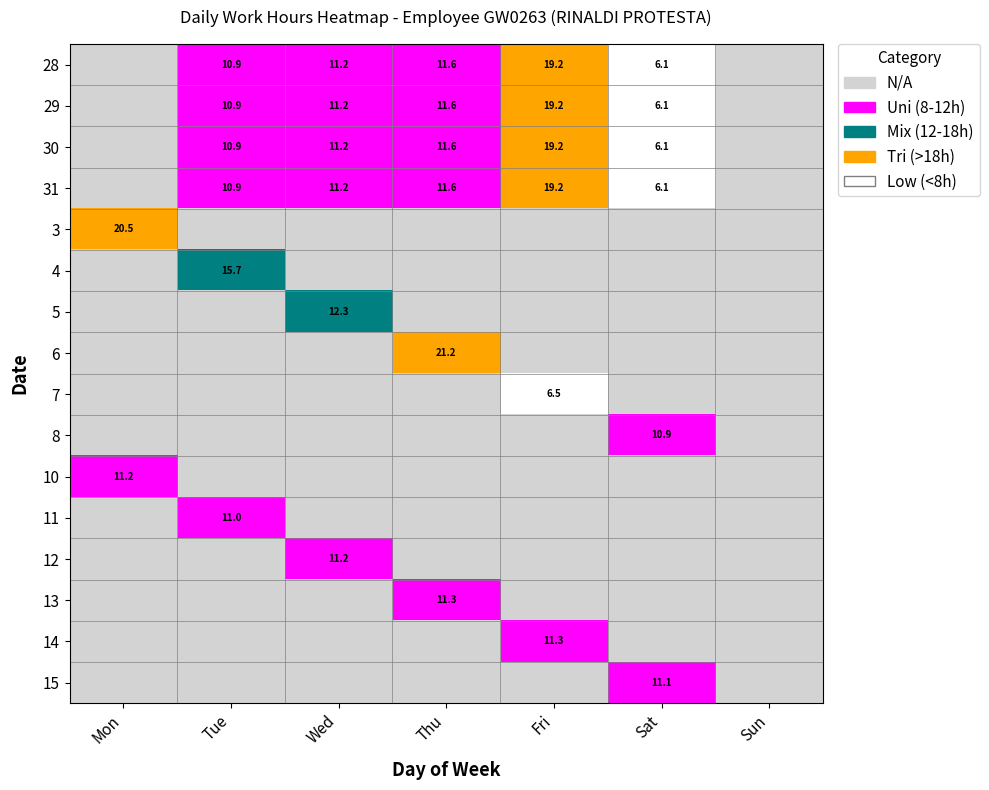

True or false: 4 has a value of 15.7 at Tue.

True